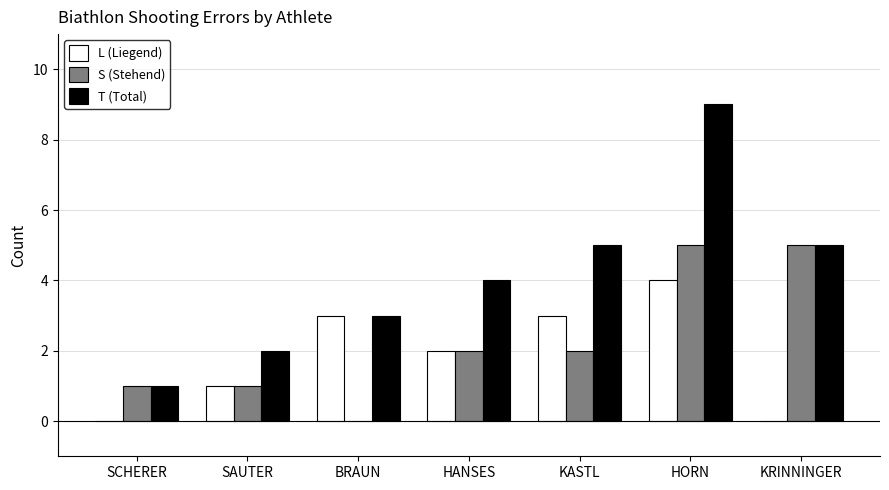

Is it true that L (Liegend) equals 0 at KRINNINGER?

True